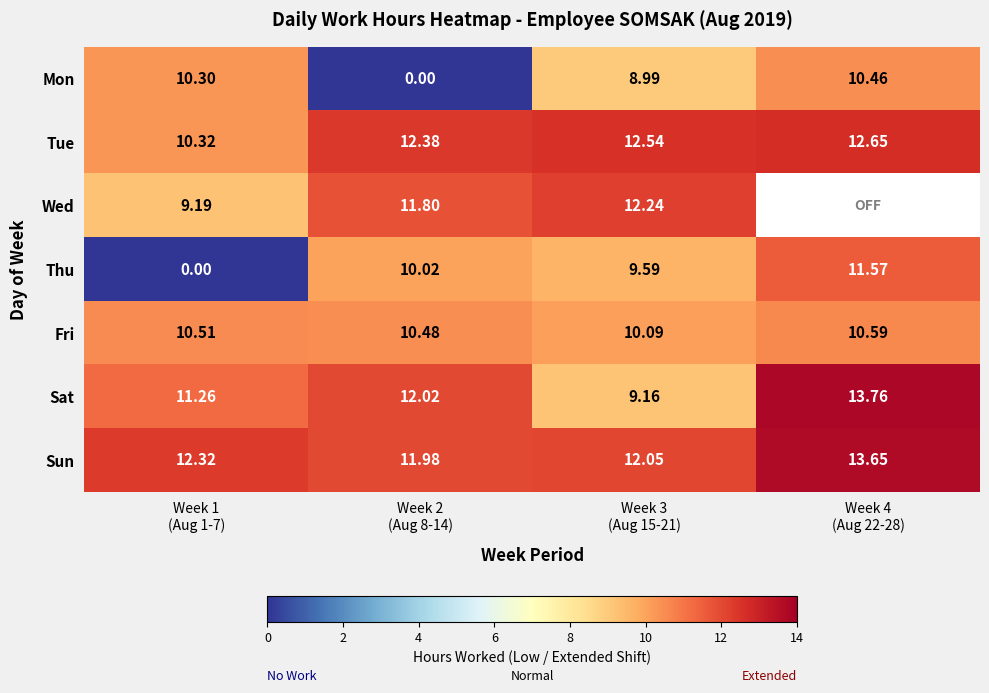

How many data points in Sat are less than 12?

2